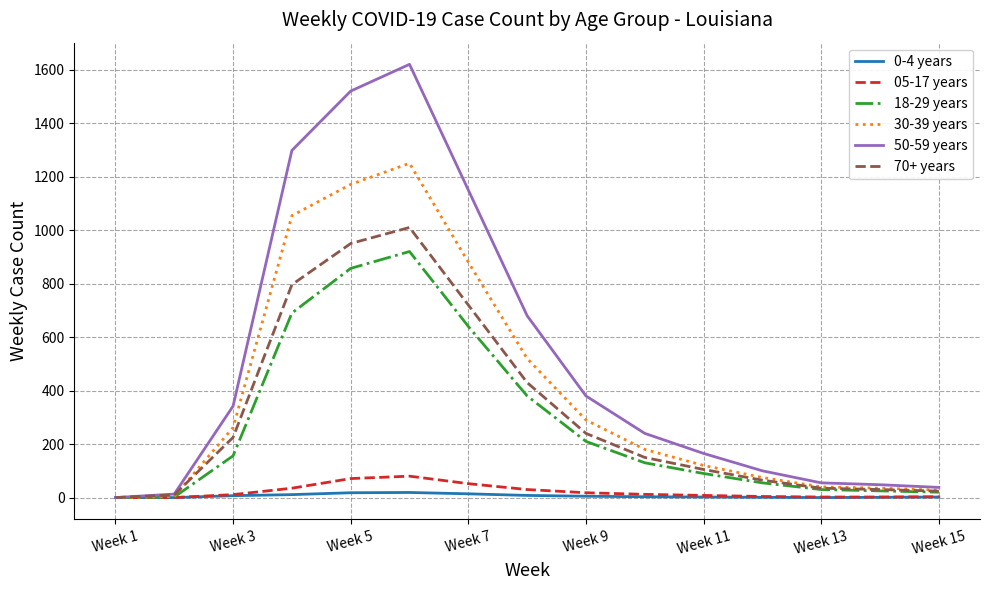

Which series has the widest spread of values?

50-59 years